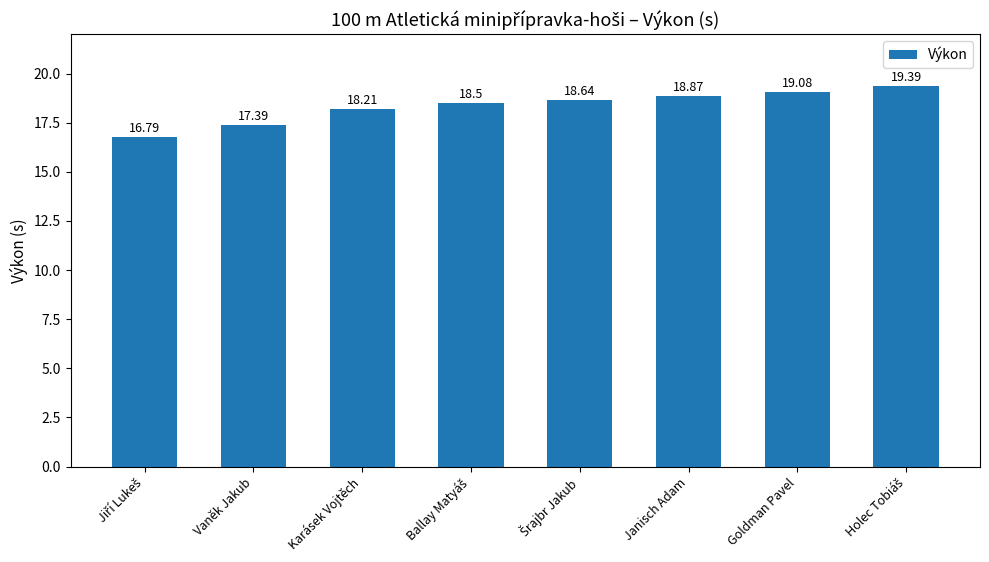

Where is the data nearest to the value 18?

Karásek Vojtěch